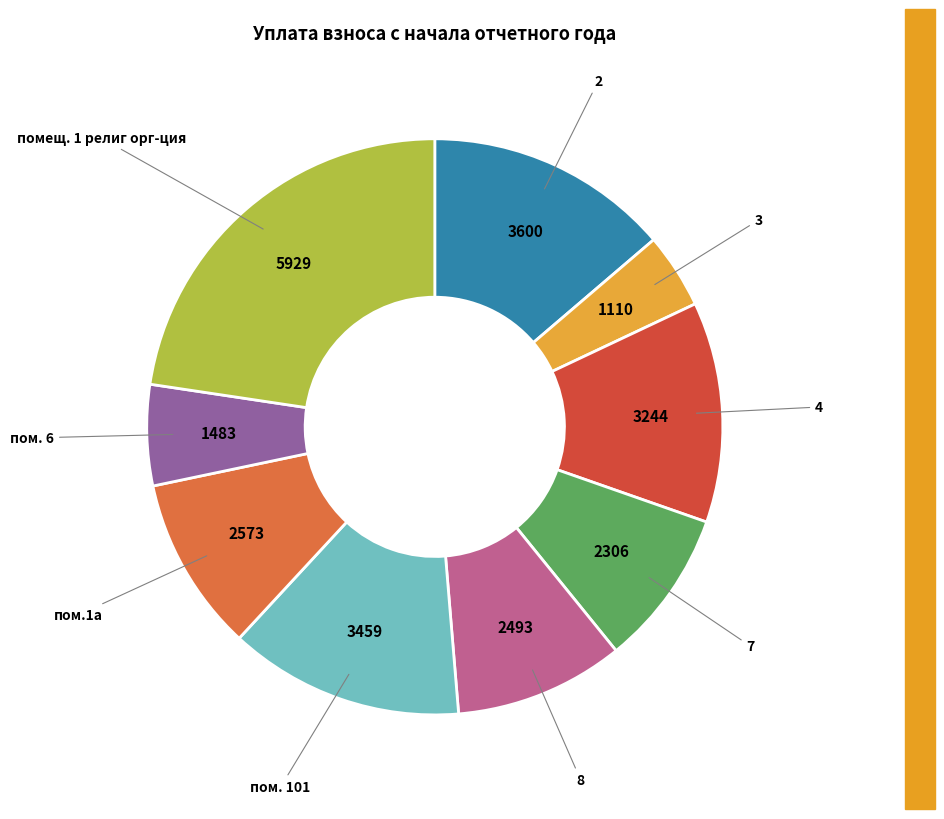

Does 7 account for over 50% of the chart?

No